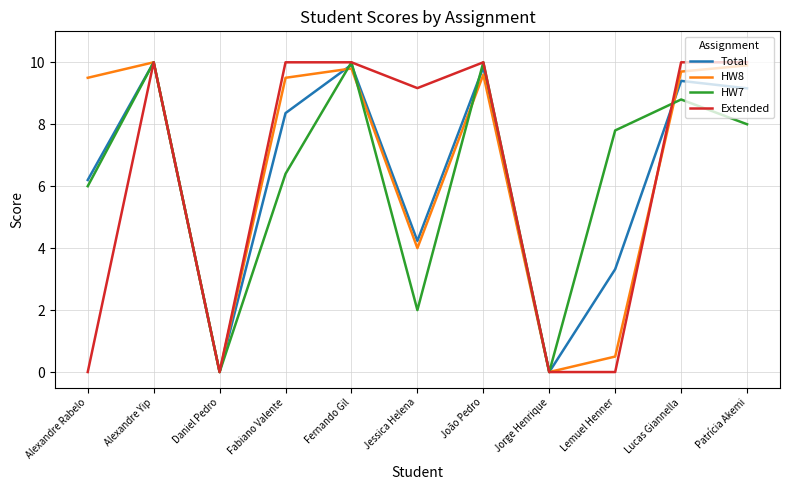

True or false: Total has a value of 4.0 at Fernando Gil.

False